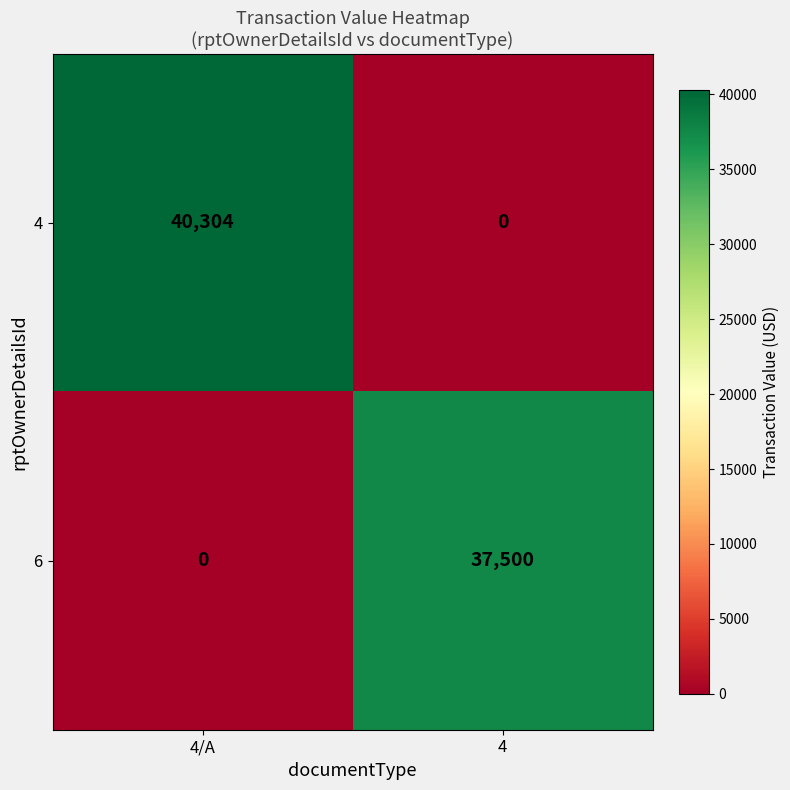

How many values in 4 are above zero?

1